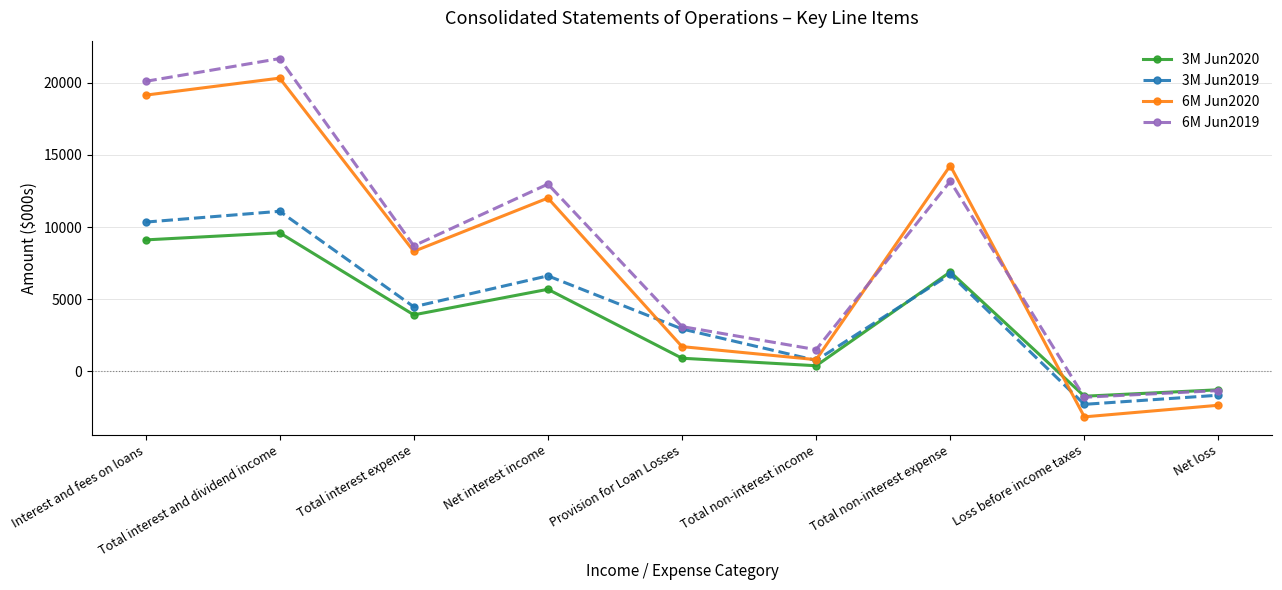

Where is the first local minimum for 3M Jun2020?

Total interest expense